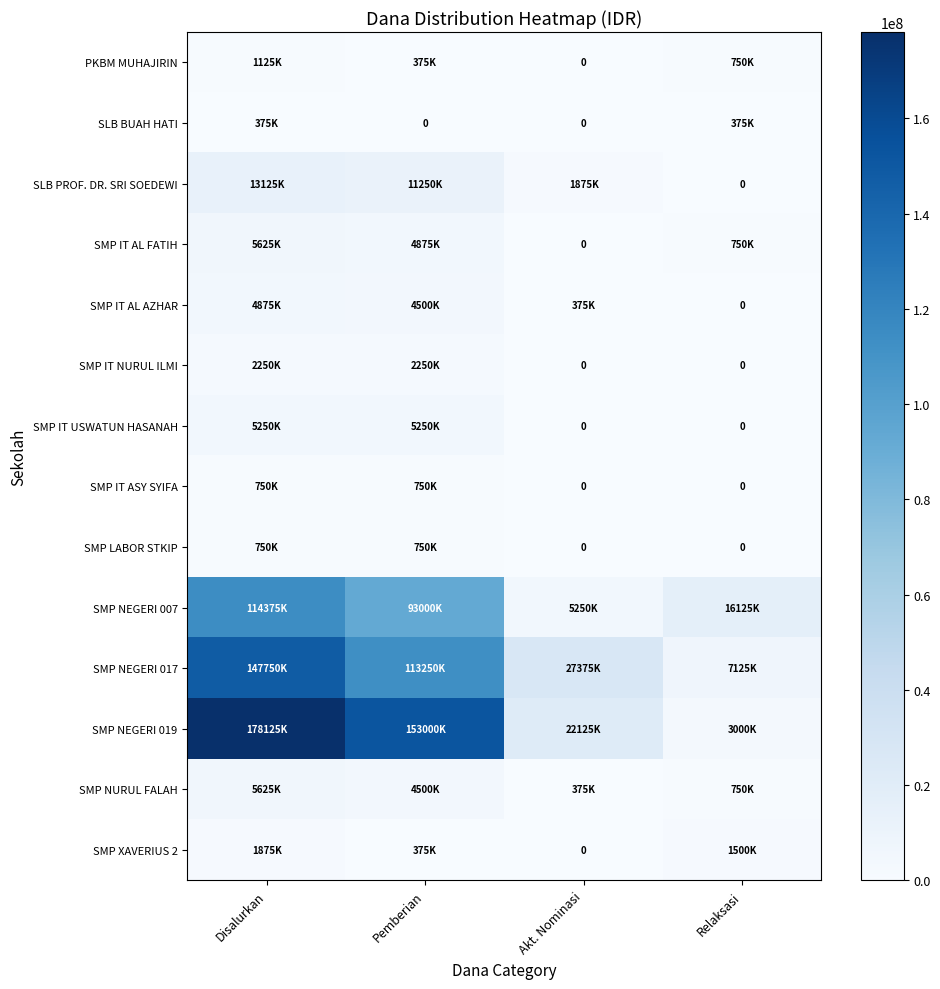

The SMP NEGERI 019 series shows 11748396 at Akt. Nominasi. True or false?

False